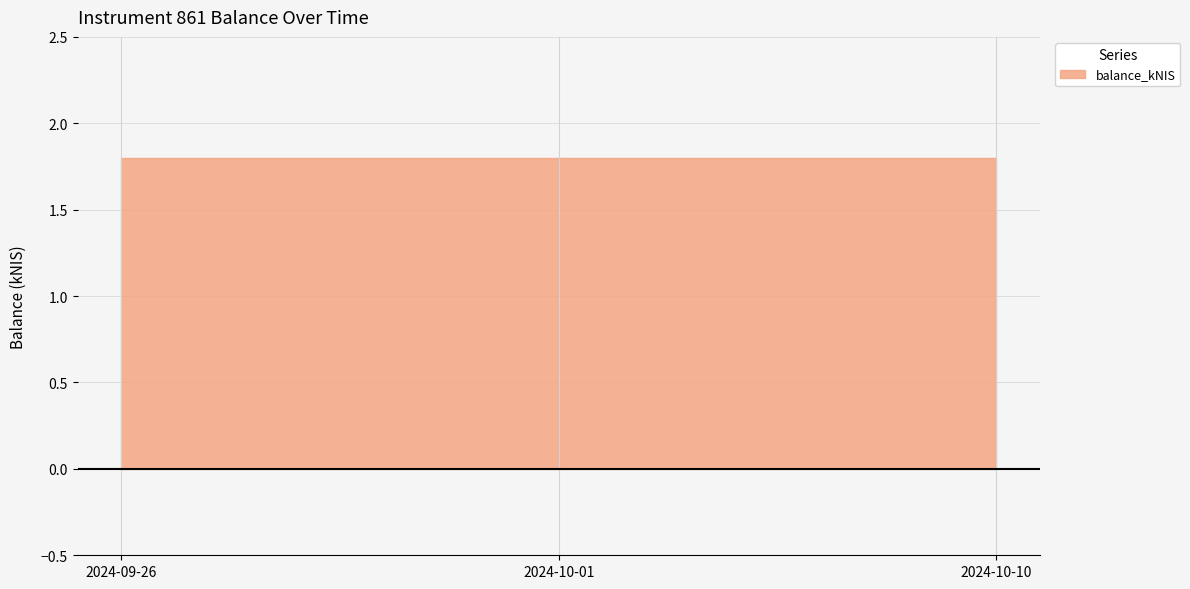

What position from the right is 2024-09-26?

3